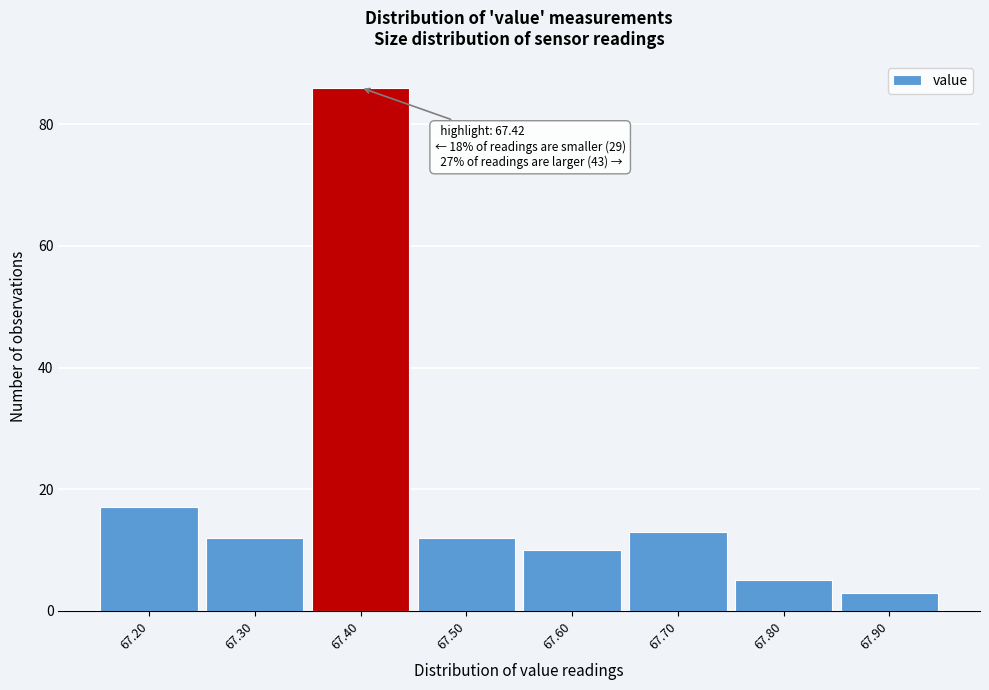

Reading left to right, list all the values displayed in this chart.

17	12	86	12	10	13	5	3